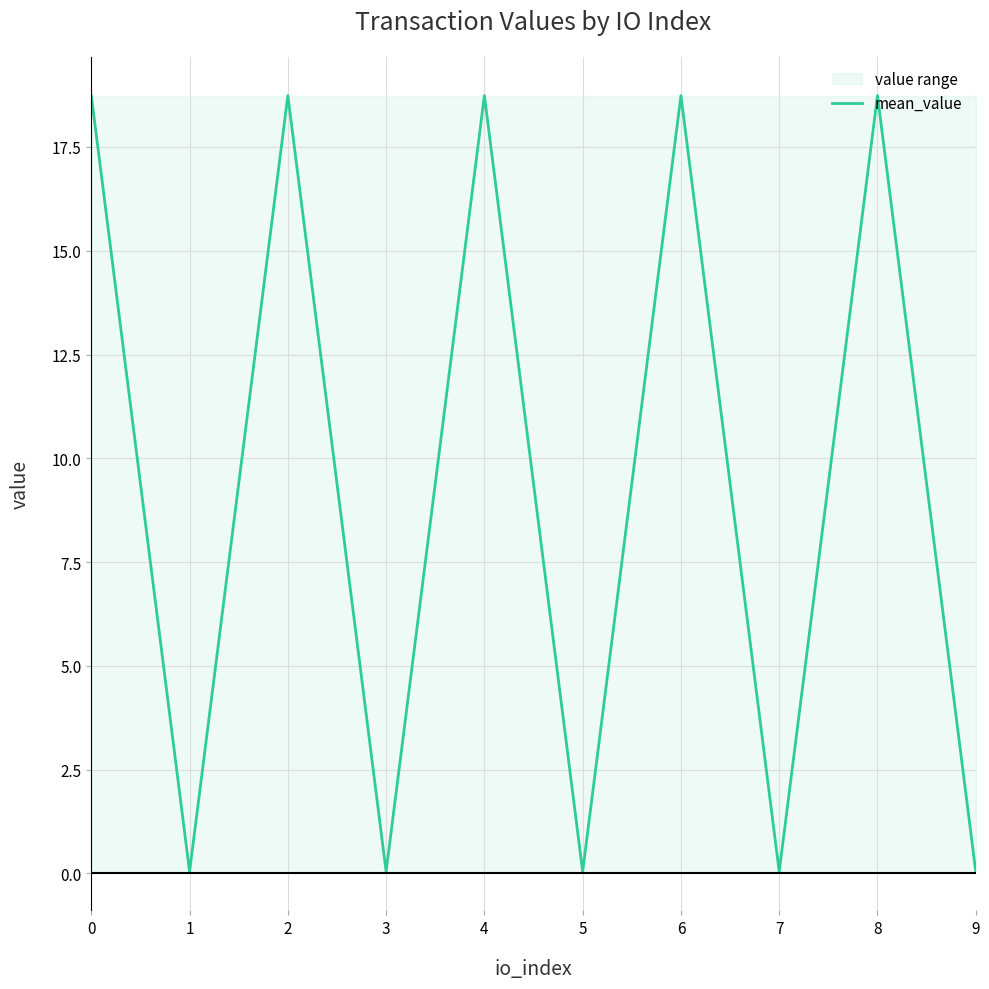

What is the average value?

9.4